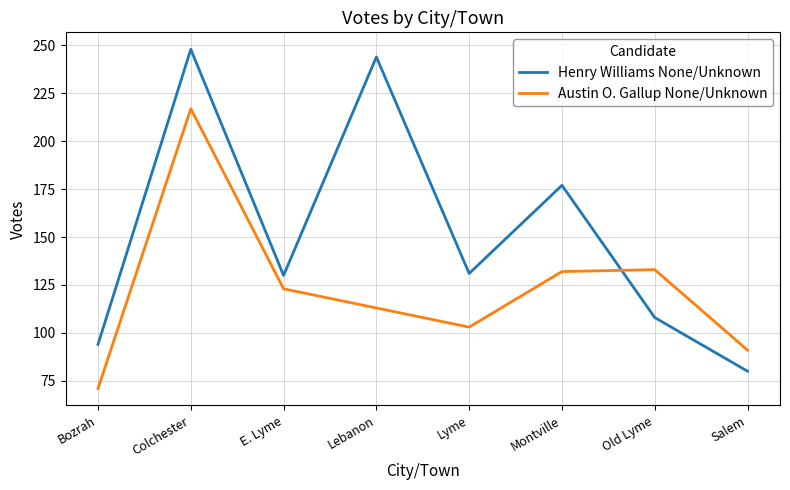

What is the maximum value shown in the chart?

248